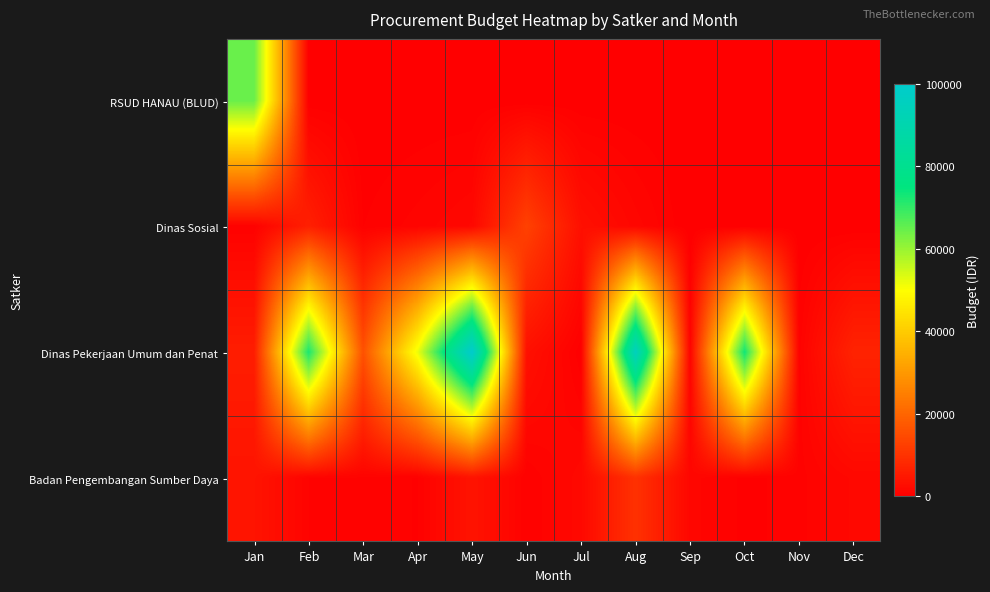

At which category is the sum across all series the highest?

Aug